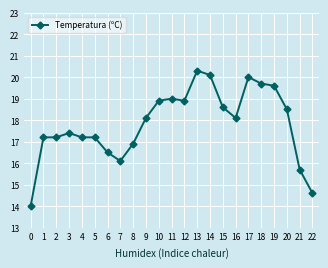

How many categories are shown in the chart?

23